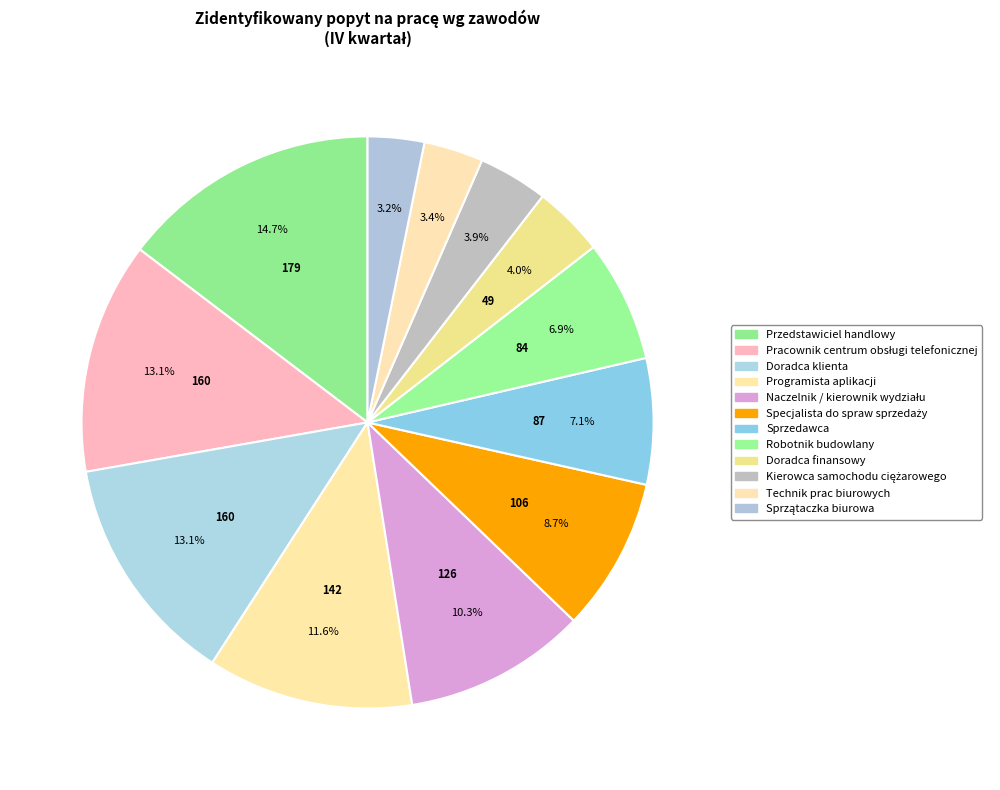

Which slice is the smallest?

Sprzątaczka biurowa